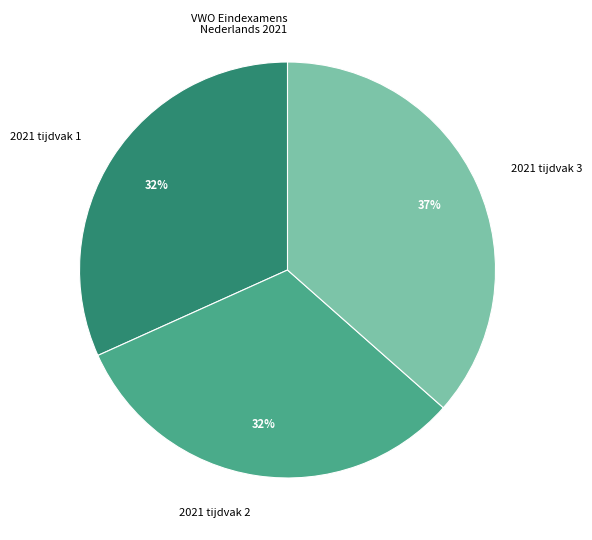

Approximately how many times larger is the value at 2021 tijdvak 3 compared to 2021 tijdvak 2?

1.2